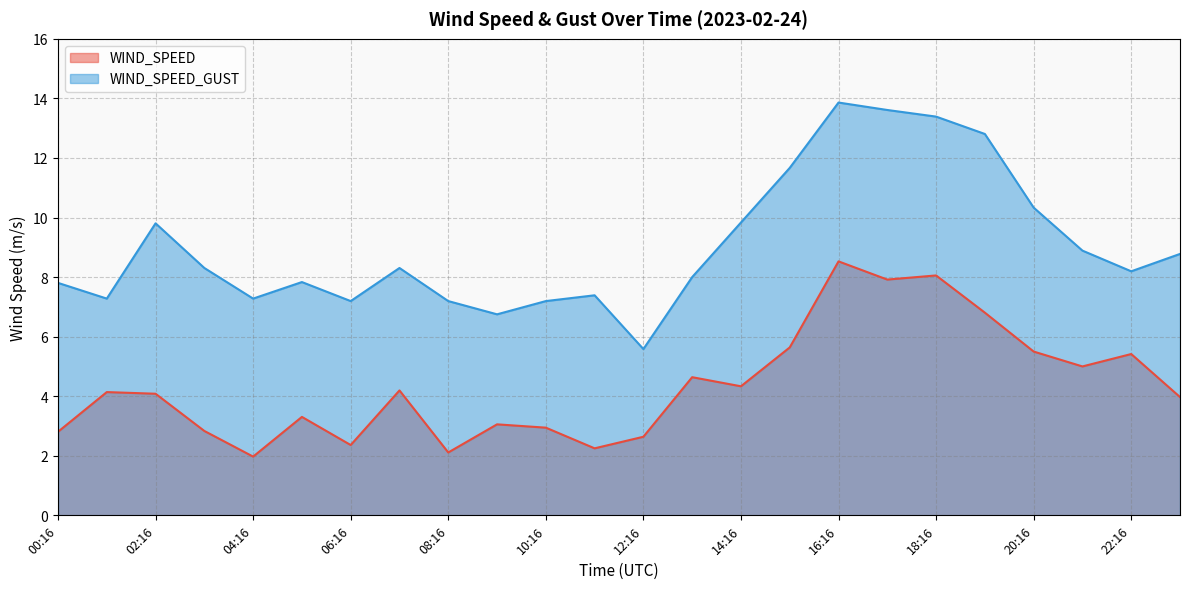

List the labels in order of WIND_SPEED value, largest first.

16:16, 18:16, 17:16, 19:16, 15:16, 20:16, 22:16, 21:16, 13:16, 14:16, 07:16, 01:16, 02:16, 23:16, 05:16, 09:16, 10:16, 03:16, 00:16, 12:16, 06:16, 11:16, 08:16, 04:16